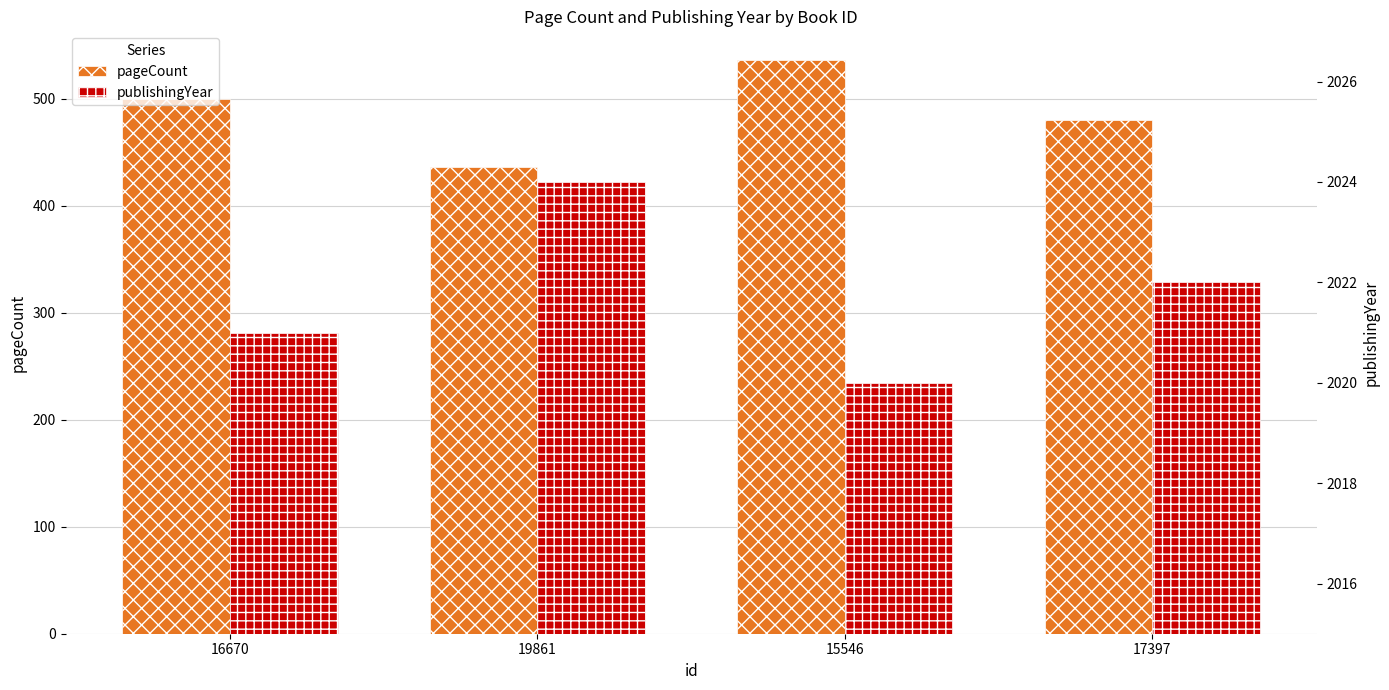

True or false: publishingYear has a value of 749 at 16670.

False